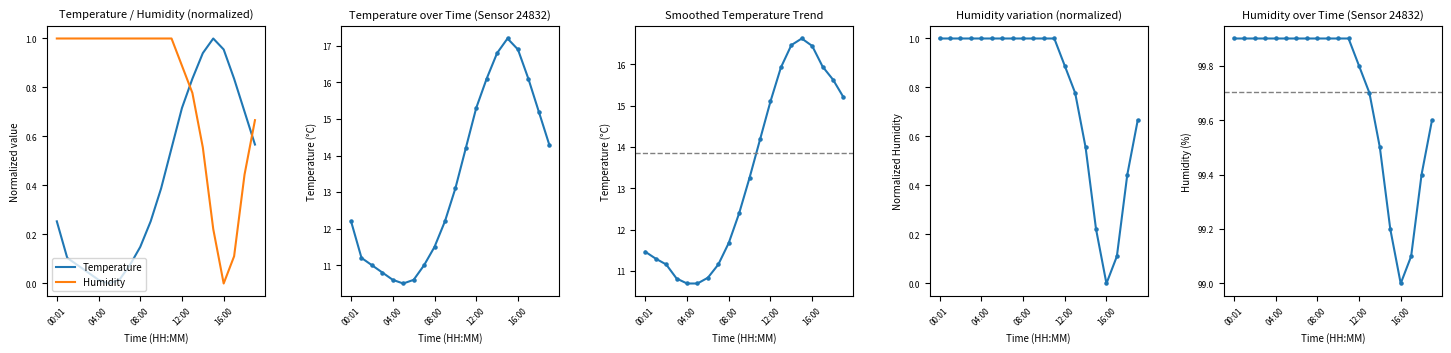

Which series contains the lowest Y value?

Temperature